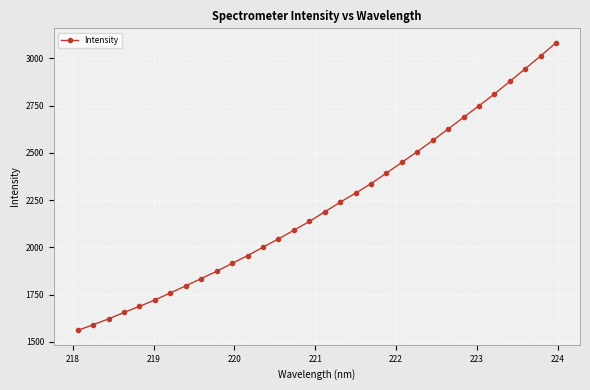

How many data points are above 2187?

16